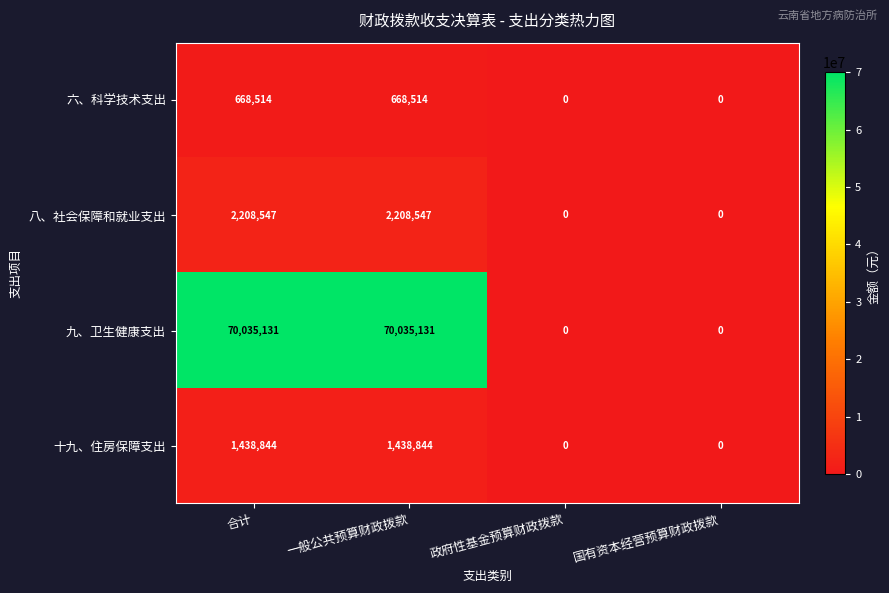

The value of 十九、住房保障支出 at 一般公共预算财政拨款 is 384025. True or false?

False